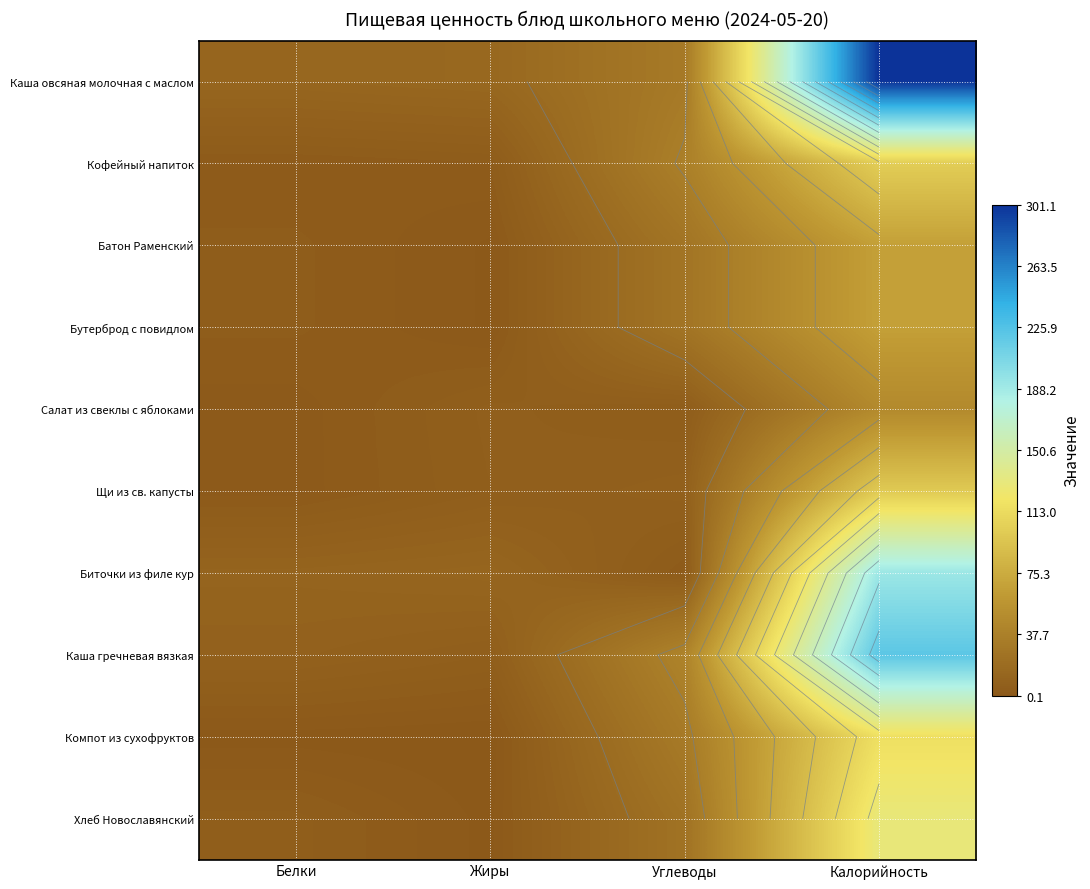

True or false: Хлеб Новославянский has a value of 40.0 at Углеводы.

False